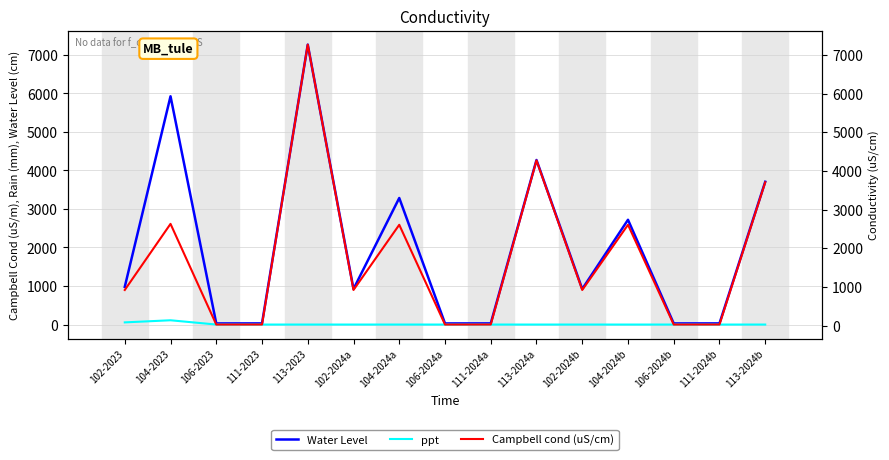

What is the total value across all series at 113-2024b?

7410.2